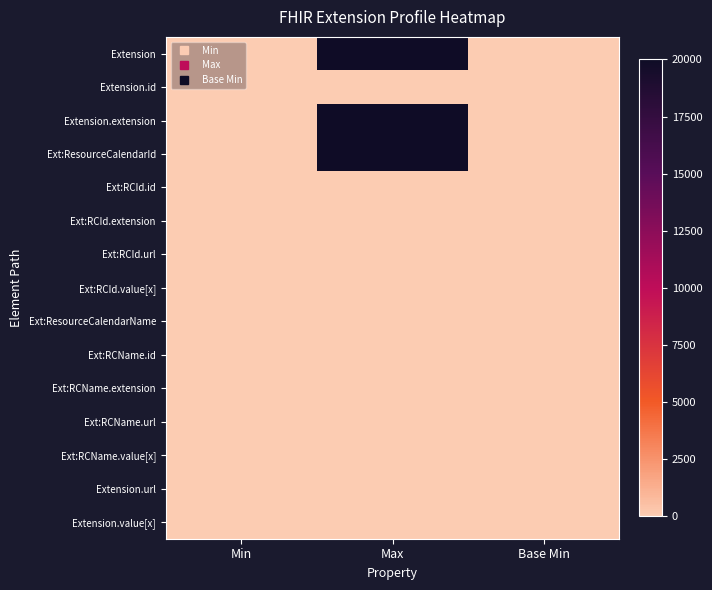

Rank the series by their maximum value, from highest to lowest.

Extension, Extension.extension, Ext:ResourceCalendarId, Extension.id, Ext:RCId.id, Ext:RCId.url, Ext:RCId.value[x], Ext:ResourceCalendarName, Ext:RCName.id, Ext:RCName.url, Ext:RCName.value[x], Extension.url, Ext:RCId.extension, Ext:RCName.extension, Extension.value[x]